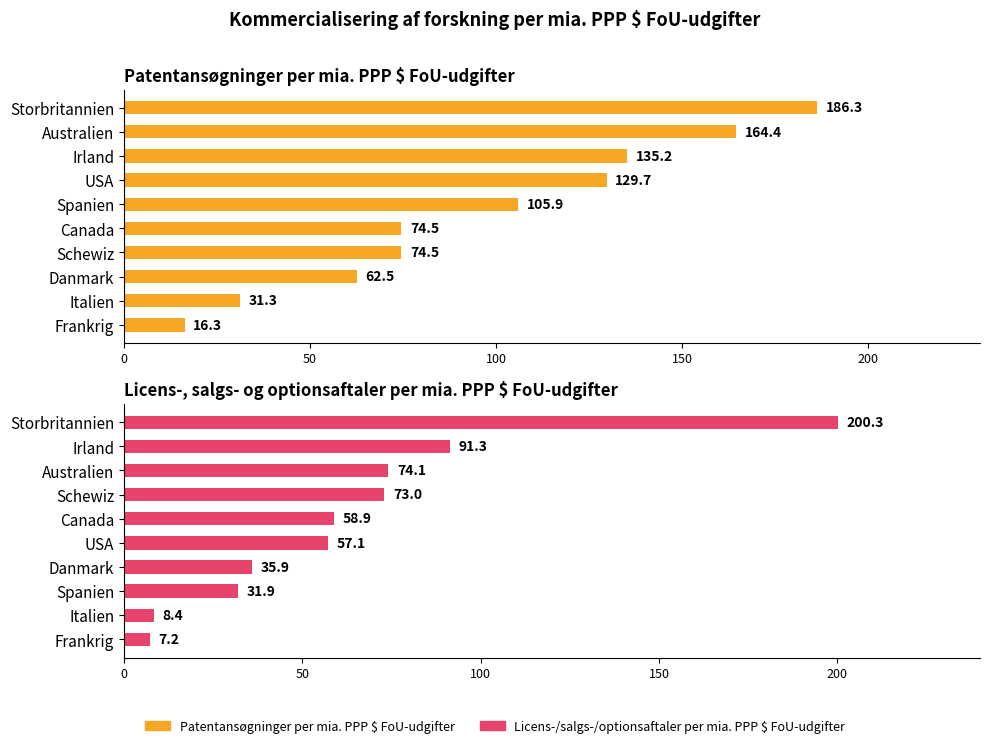

How many distinct data groups are displayed?

2